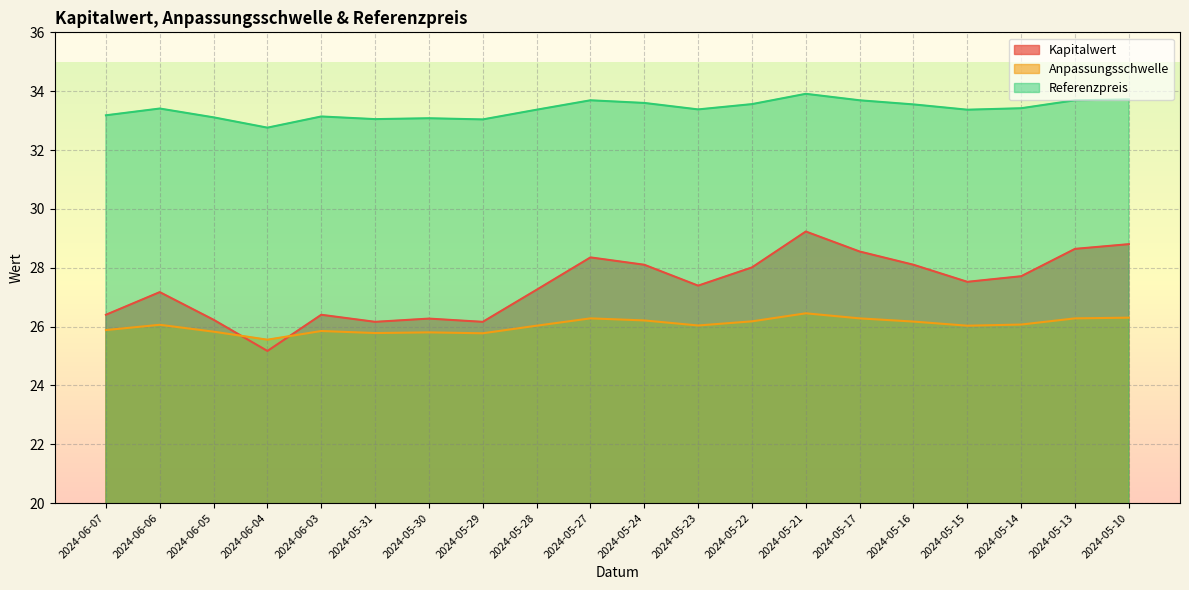

At which label does Kapitalwert reach its minimum?

2024-06-04